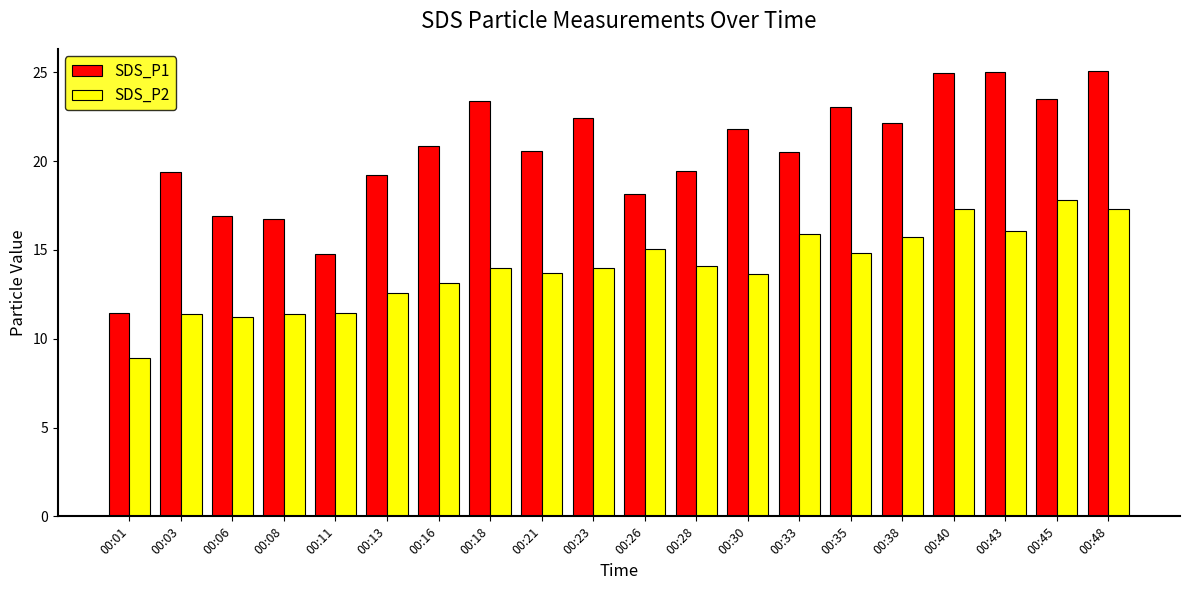

Is the value of SDS_P2 at 00:33 greater than the value of SDS_P1 at 00:35?

No